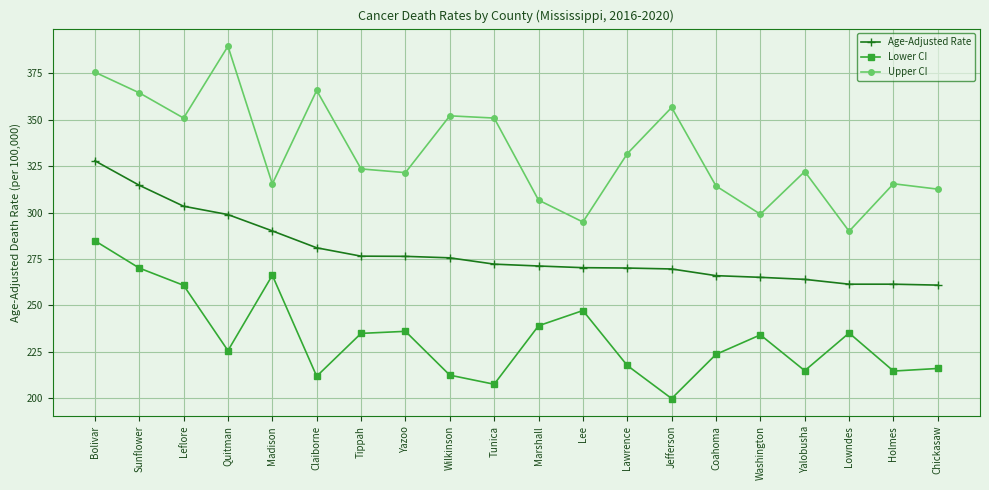

What is the average value of the Upper CI series?

332.7